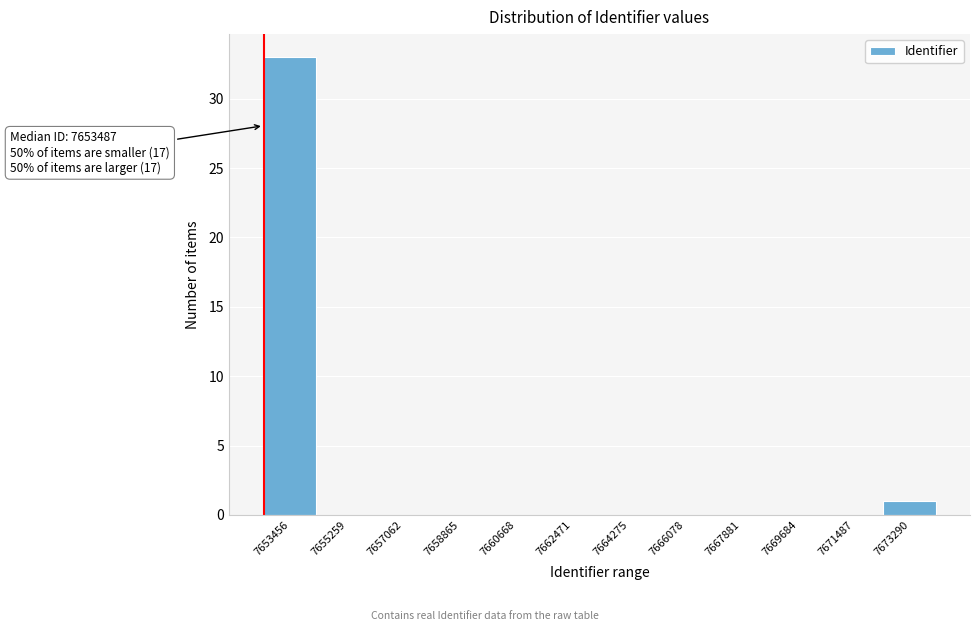

Reading right to left, extract all data points from this chart.

7673290=1	7671487=0	7669684=0	7667881=0	7666078=0	7664275=0	7662471=0	7660668=0	7658865=0	7657062=0	7655259=0	7653456=33